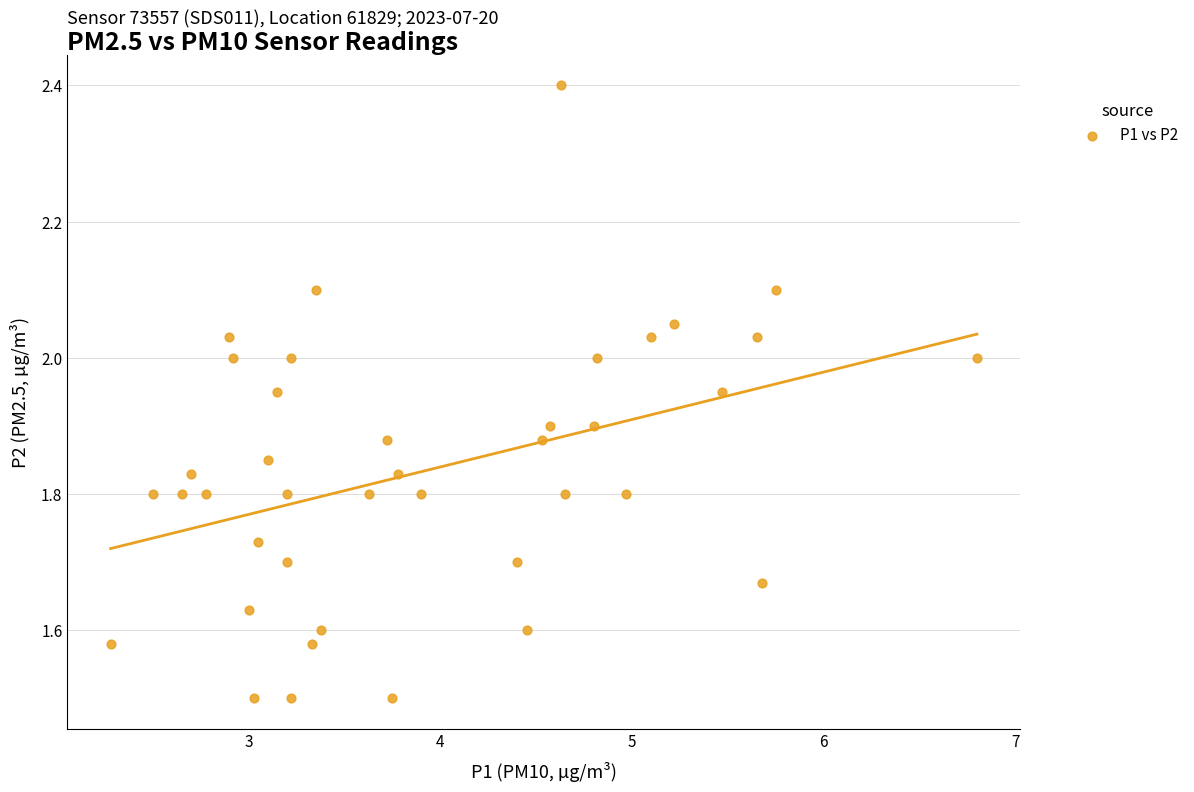

What is the range of X values (max minus min)?

4.5